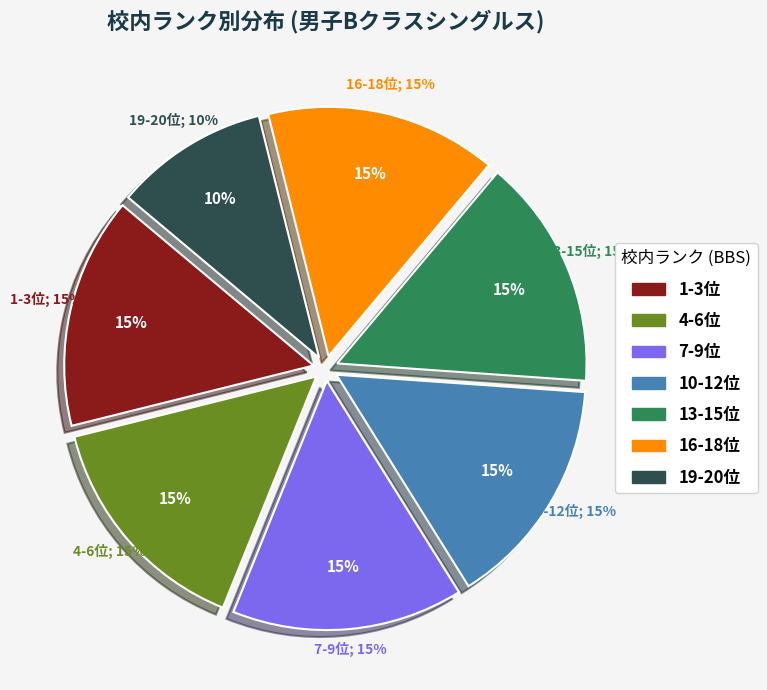

What portion of the pie excludes 4?

85.7%